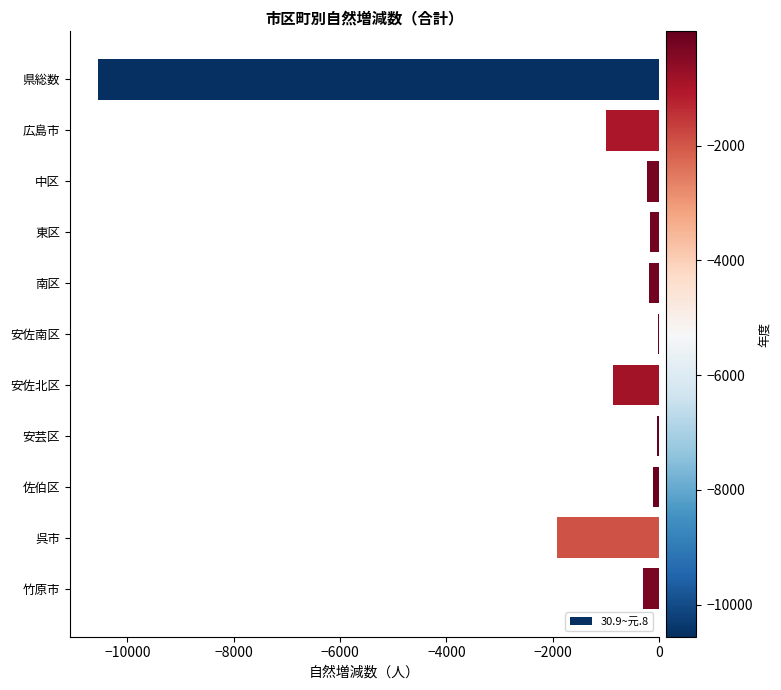

The chart shows a value of -1527 at 広島市. True or false?

False